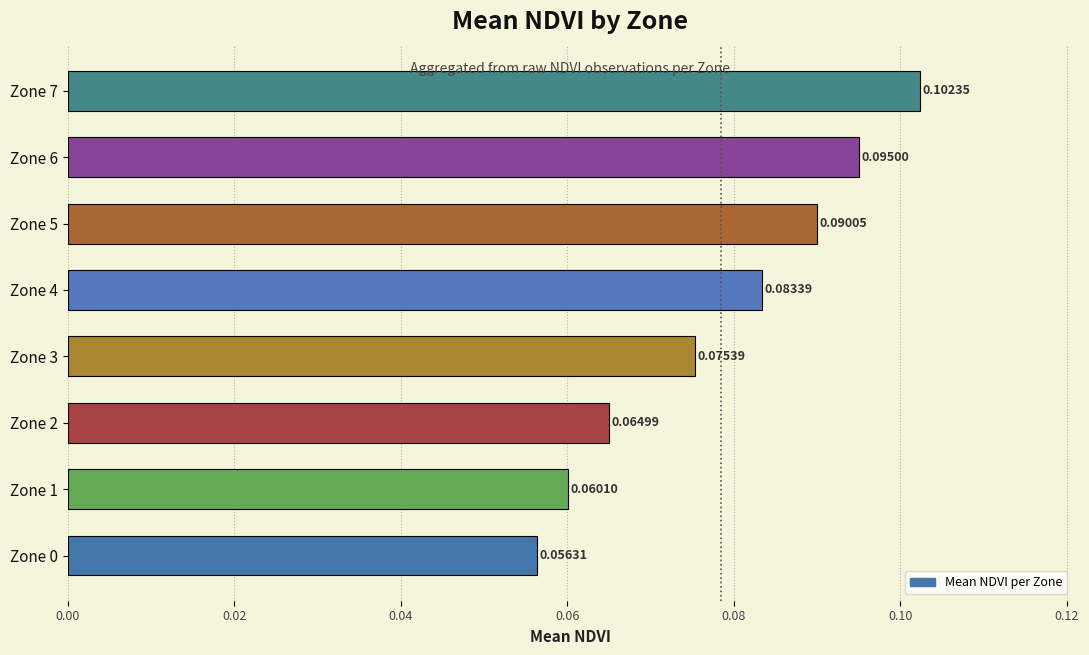

List the labels in order of value, largest first.

Zone 7, Zone 6, Zone 5, Zone 4, Zone 3, Zone 2, Zone 1, Zone 0